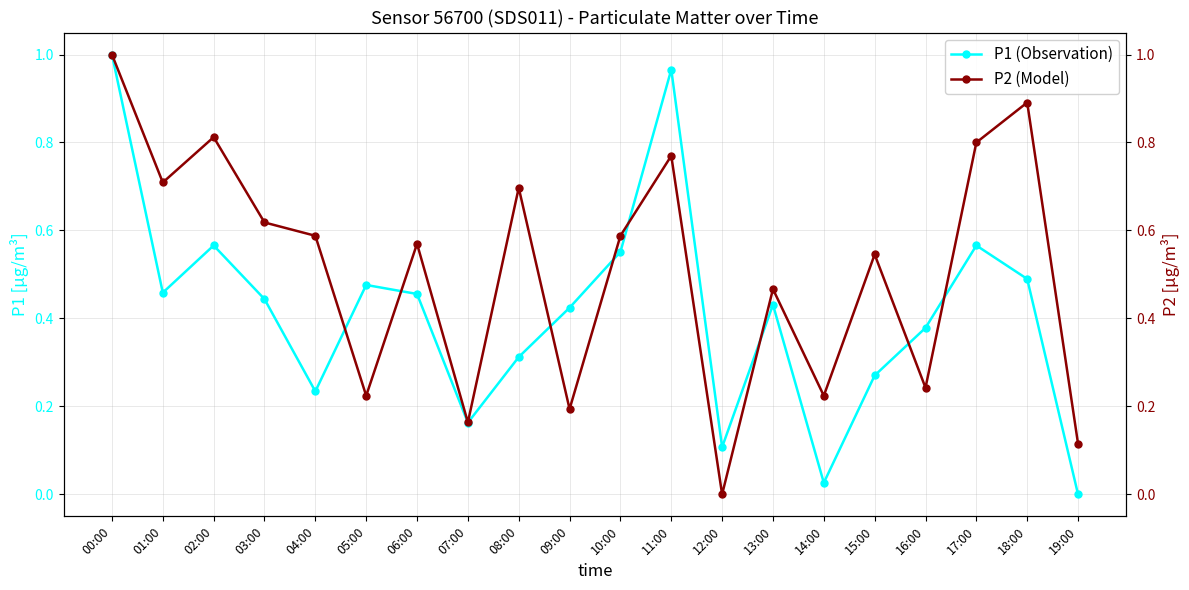

How many lines are shown in the chart?

2